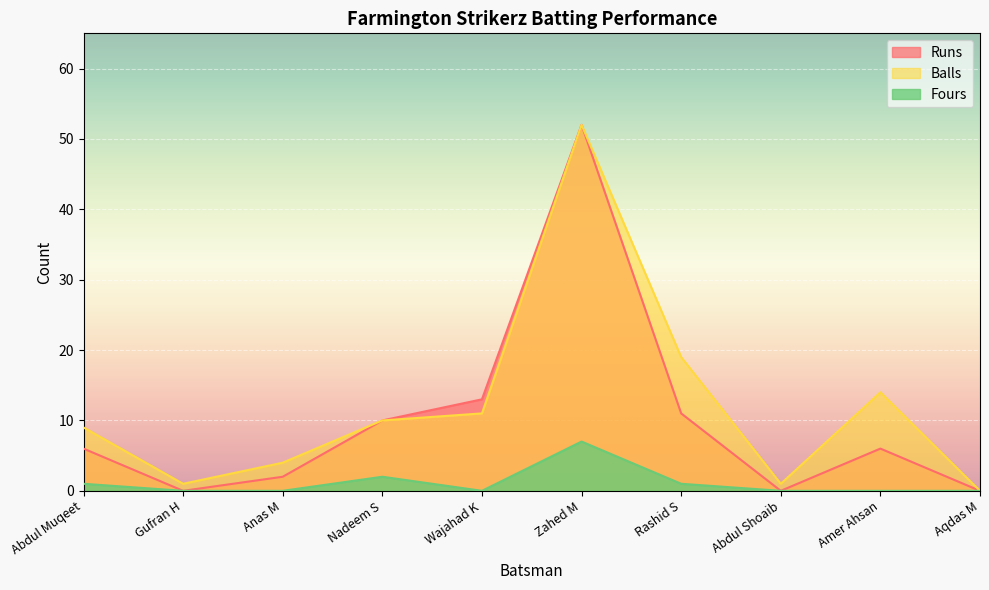

What is the difference between the maximum and minimum values in the Balls series?

52